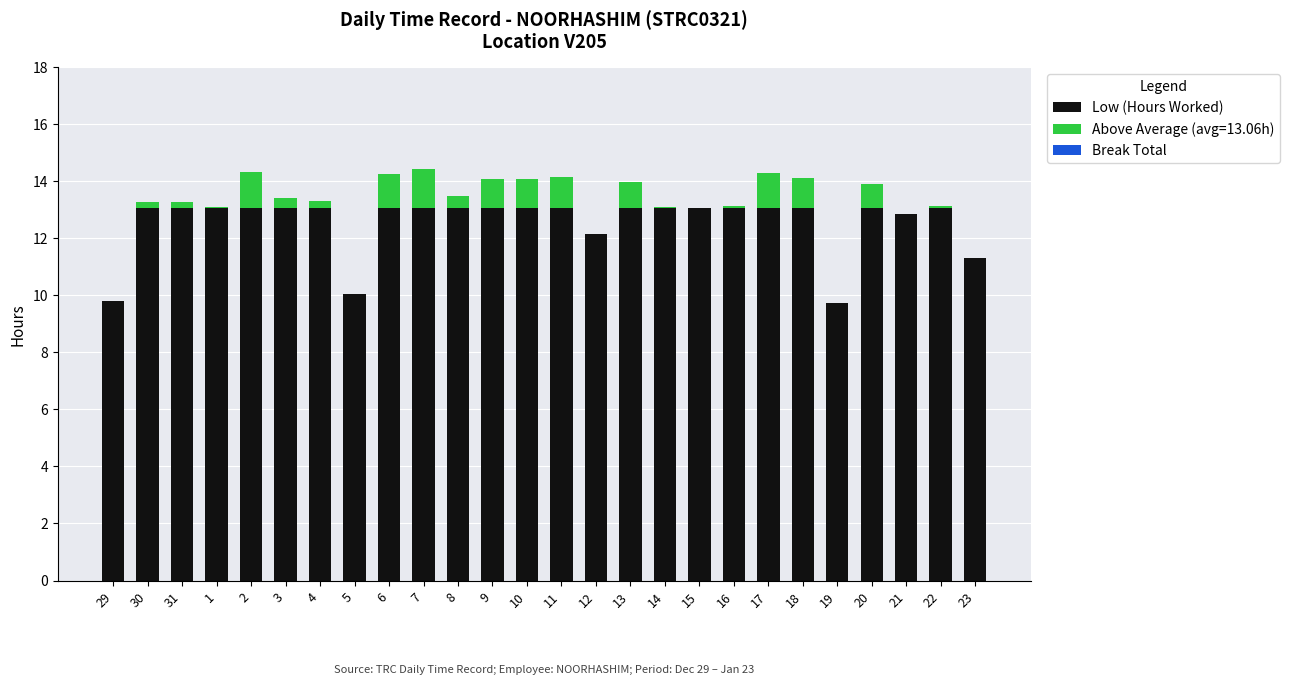

Count the number of categories in the chart.

26